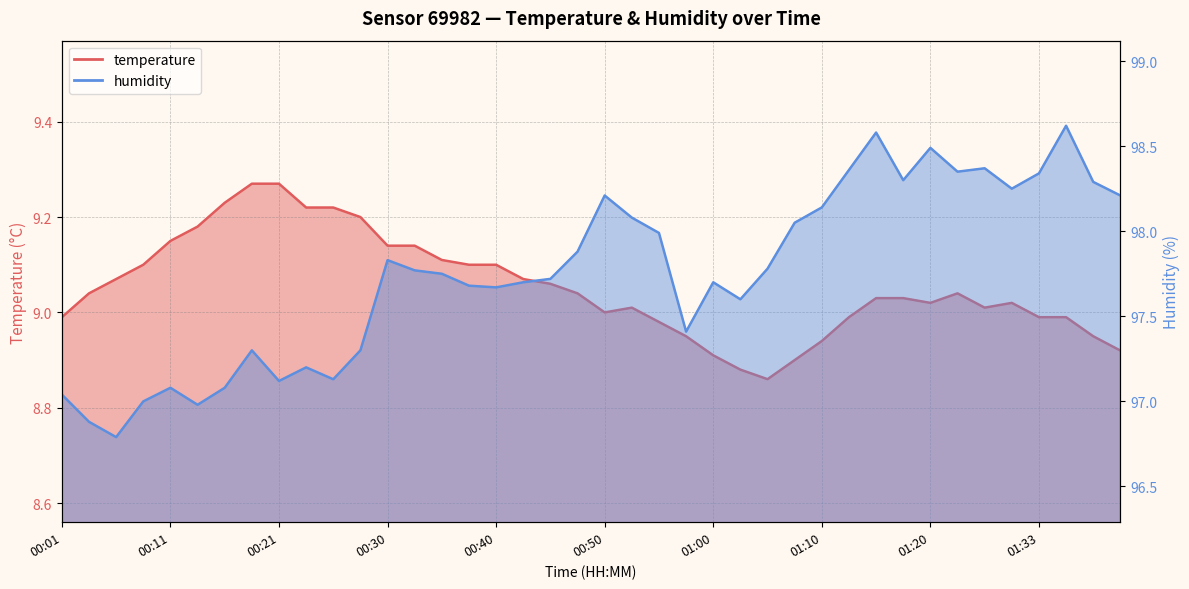

At which label does temperature first exceed 9?

00:04